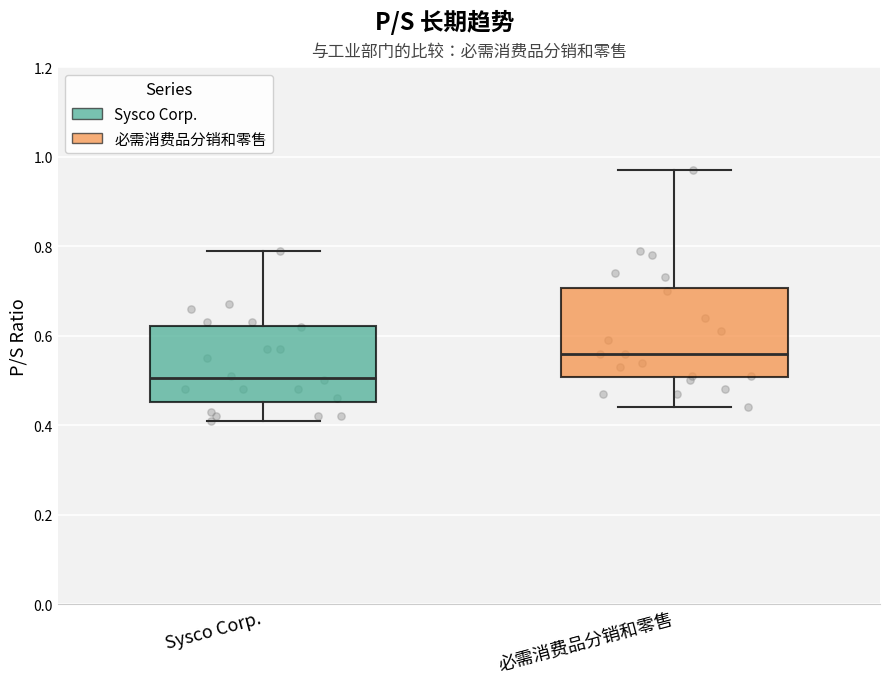

Which box's median line is the lowest?

Sysco Corp.